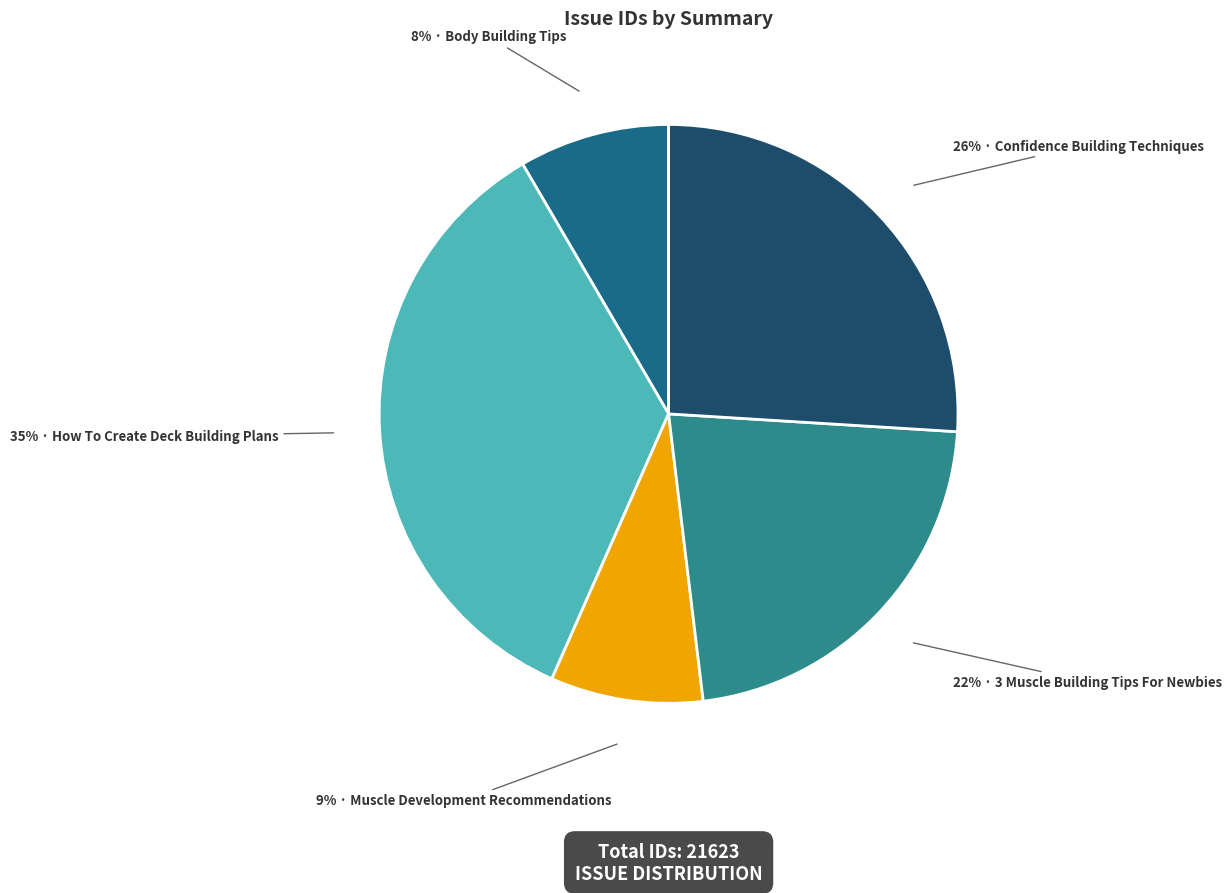

Rank the categories by value from highest to lowest.

How To Create Deck Building Plans, Confidence Building Techniques, 3 Muscle Building Tips For Newbies, Muscle Development Recommendations, Body Building Tips